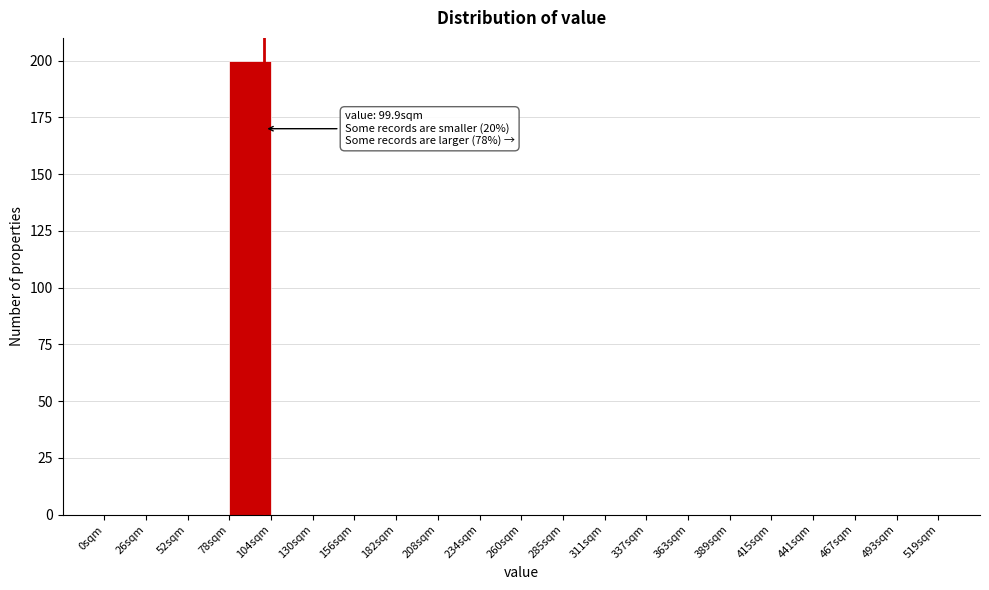

Over which range of the x-axis is the bar tallest?

78 to 104